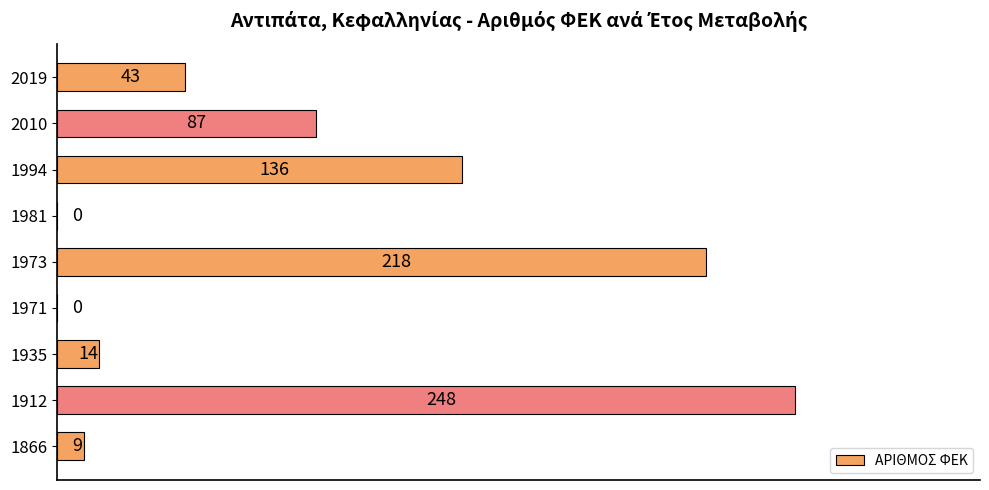

What is the greatest value displayed?

248